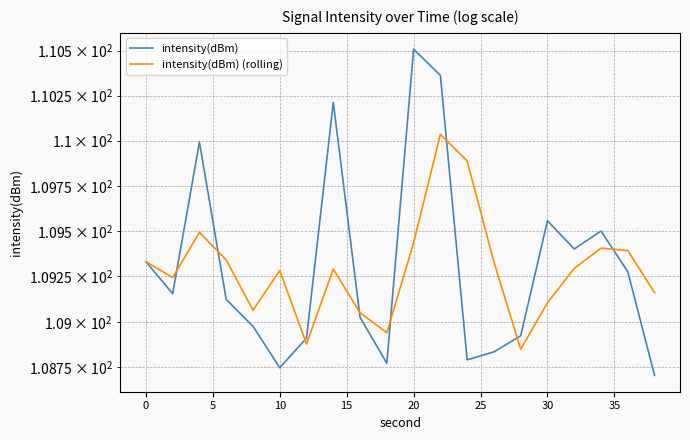

What is the sum of all intensity(dBm) values?

2186.1